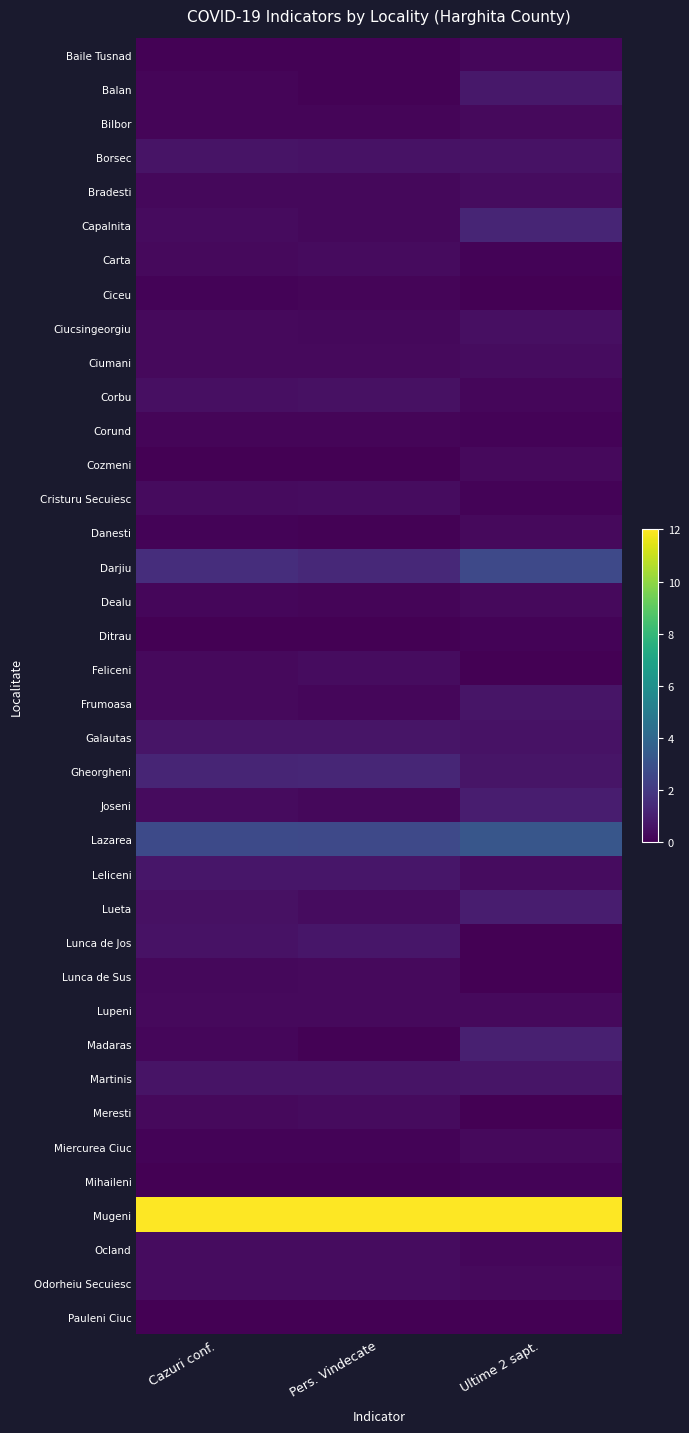

What is the difference between the highest and lowest values at Cazuri conf.?

12.0